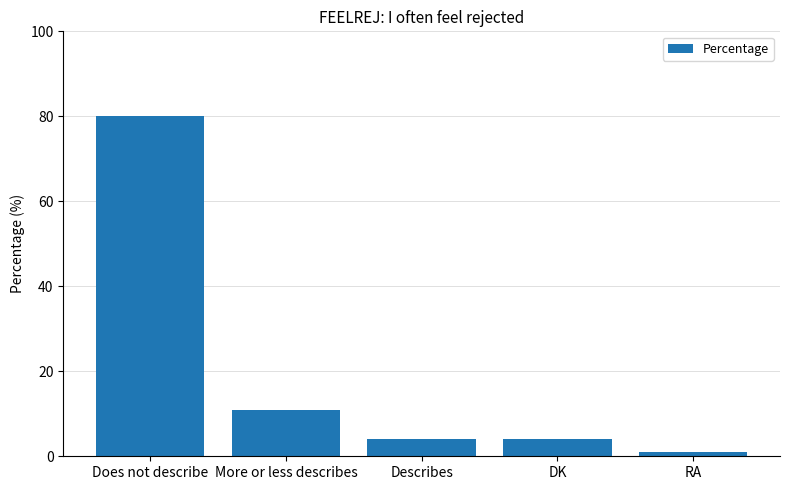

What is the label of the 5th bar from the right?

Does not describe